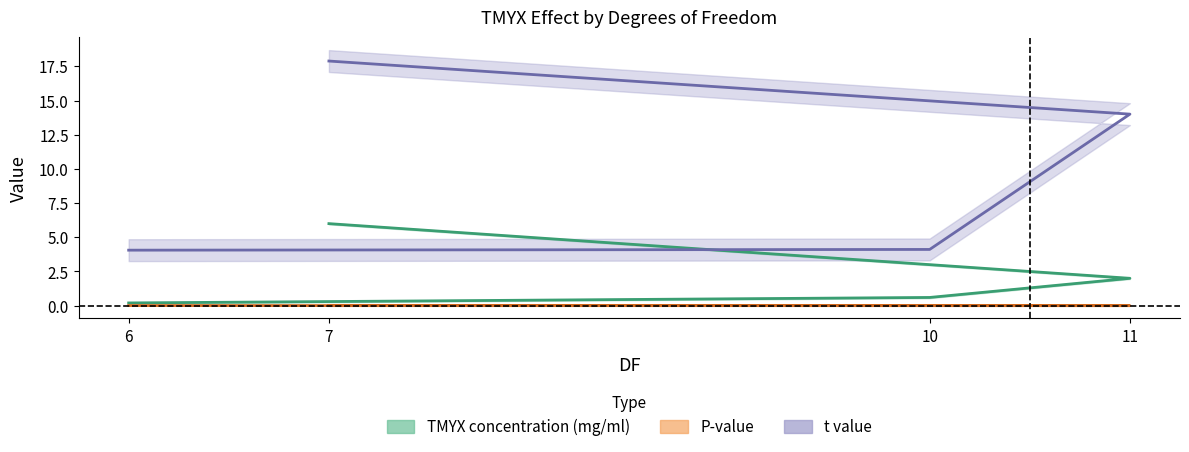

The value of t value at 10 is 4.1. True or false?

True